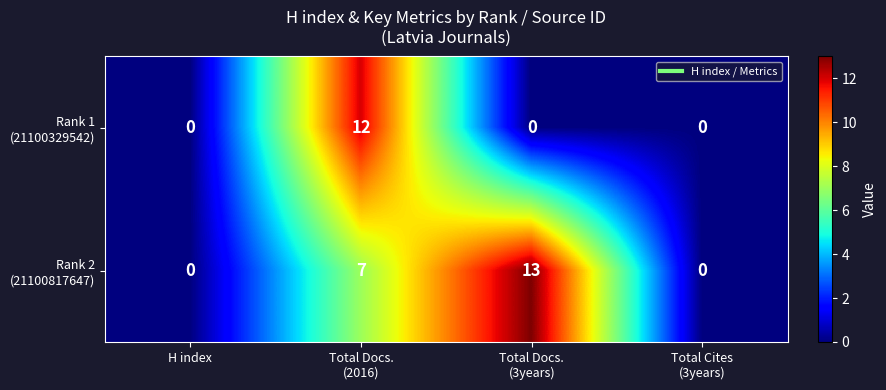

What is the greatest value displayed?

13